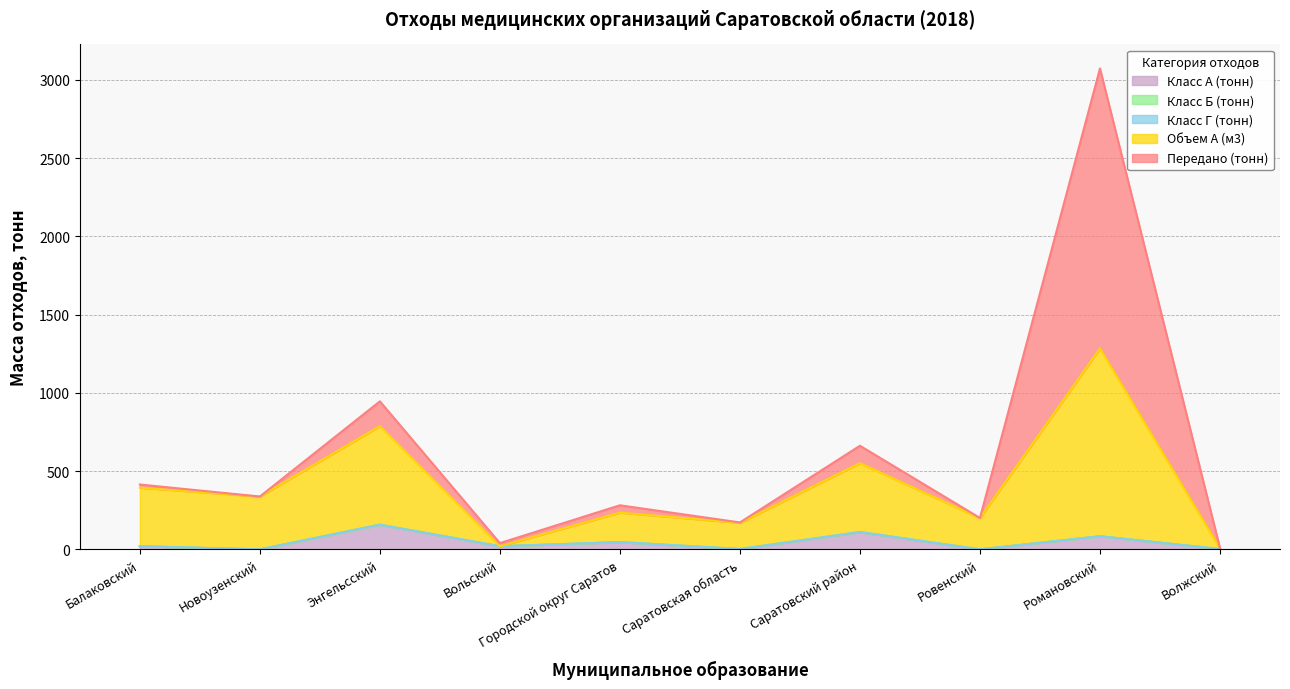

What position from the right is Волжский?

1